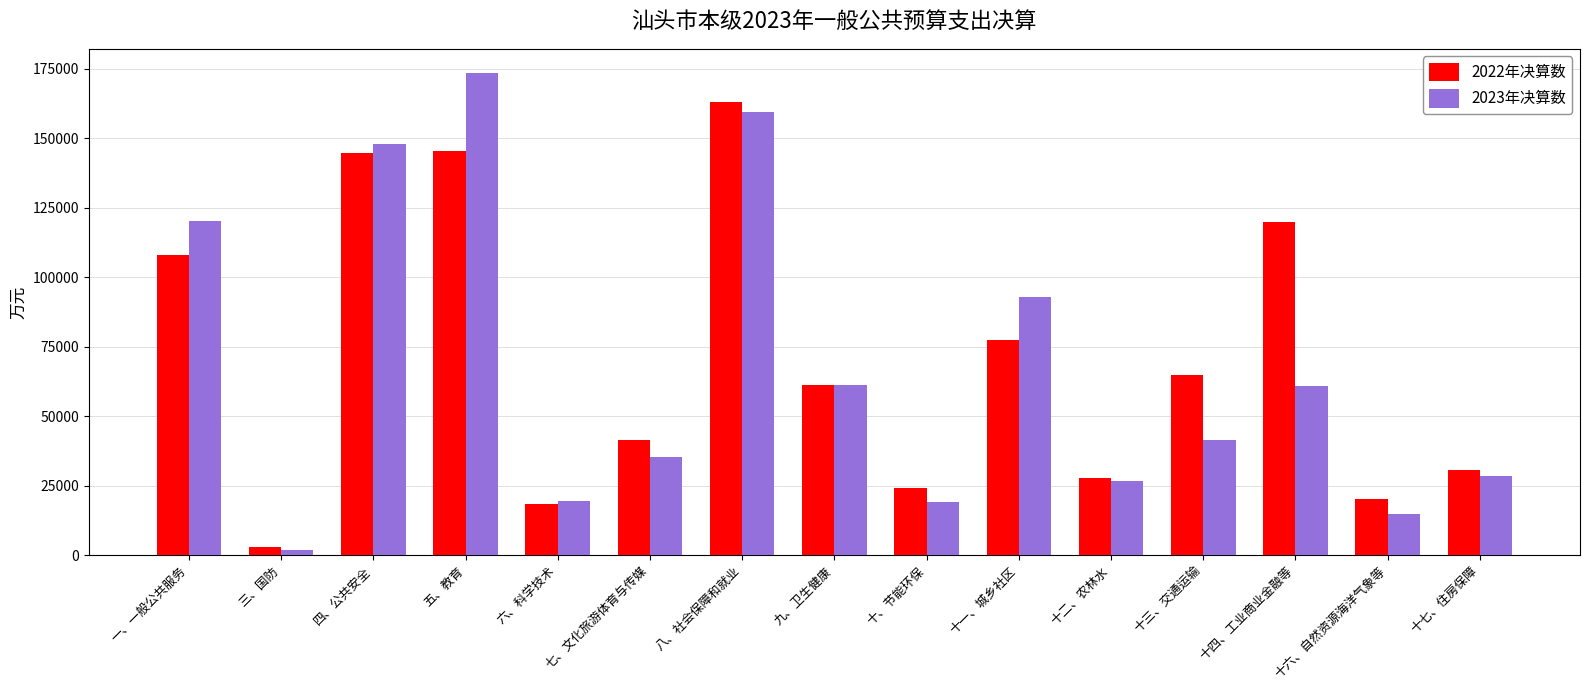

At how many categories does at least one series exceed 131202?

3